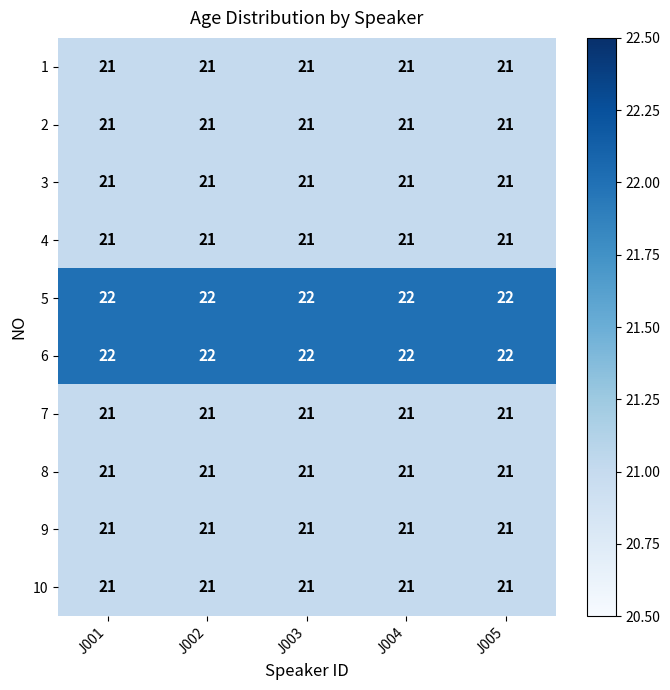

What is the total value across all series at J004?

212